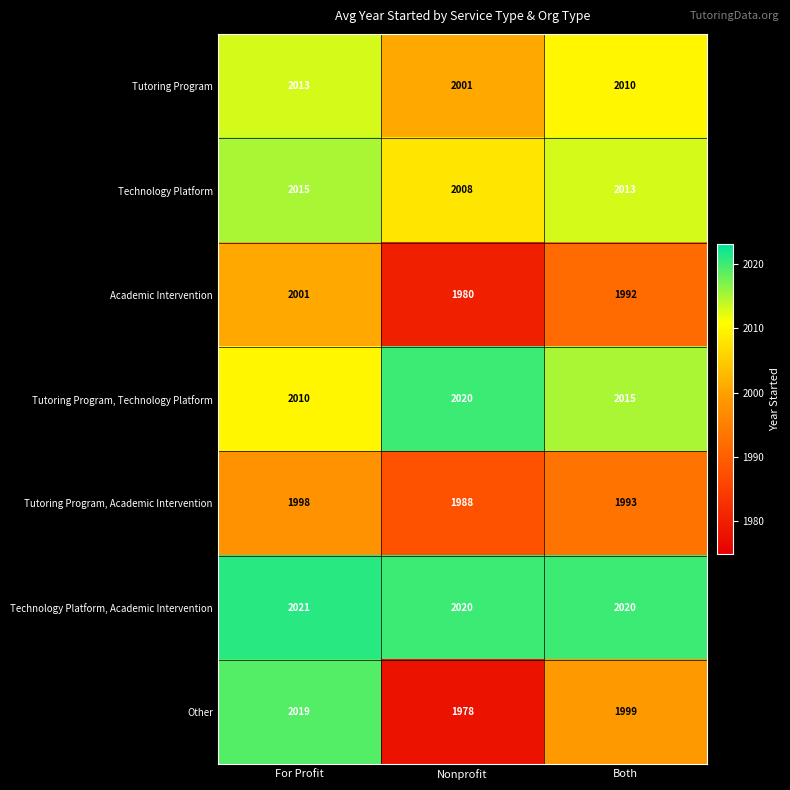

What is the total value across all series at For Profit?

14077